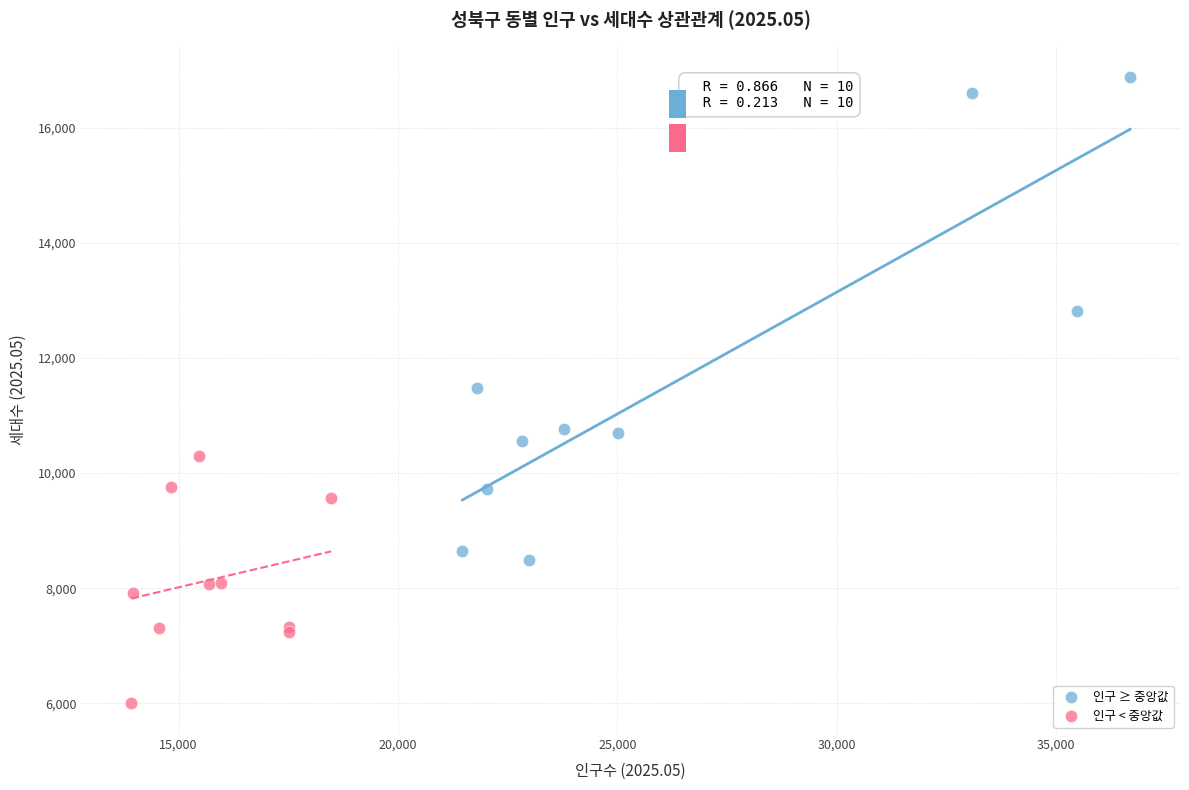

Which series reaches the maximum Y coordinate?

인구 ≥ 중앙값